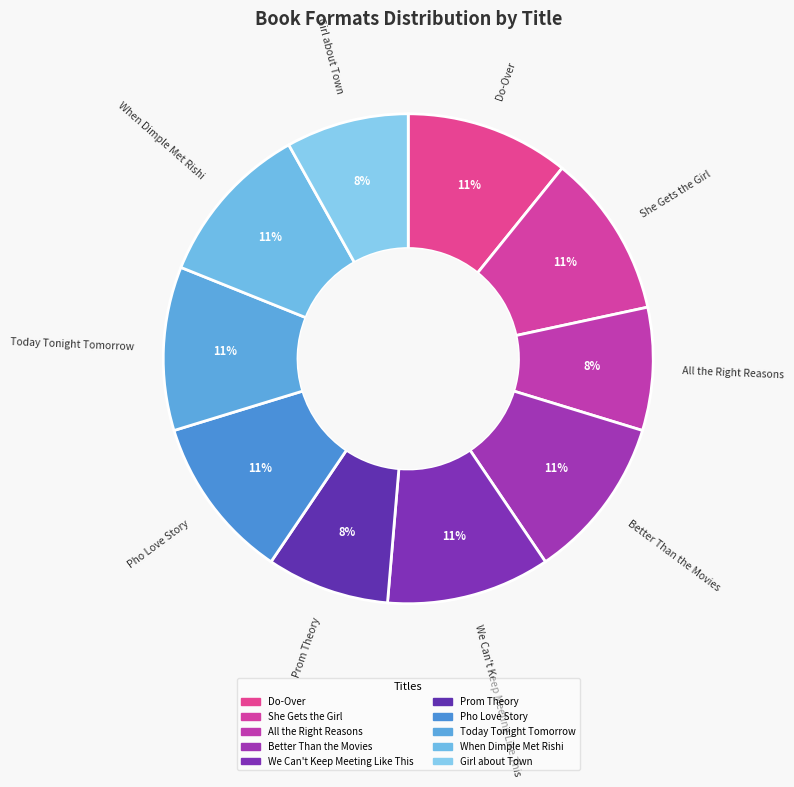

Between Prom Theory and Today Tonight Tomorrow, which is larger?

Today Tonight Tomorrow